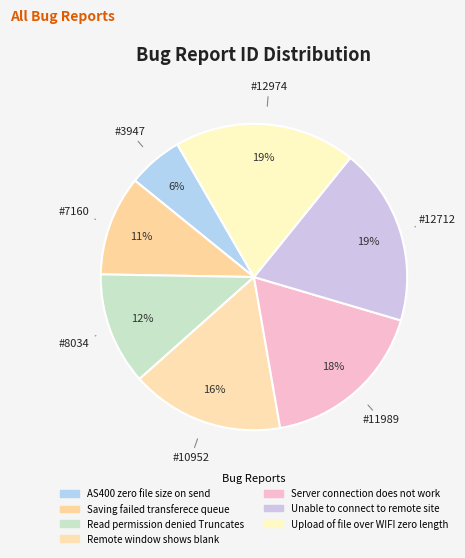

Do Server connection does not work and Unable to connect to remote site together represent more than half of the pie?

No